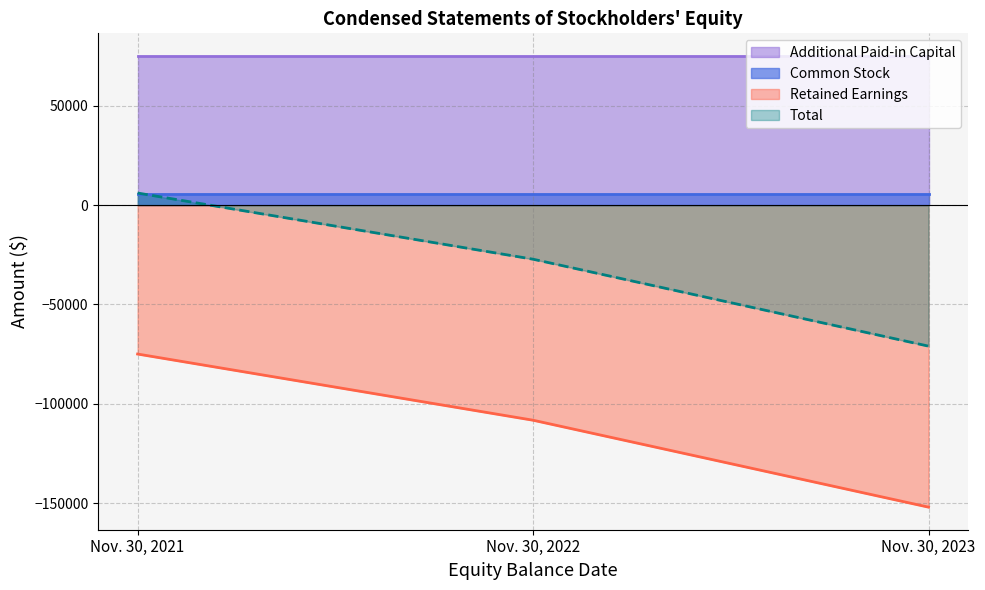

What is the sum of the Retained Earnings values at Nov. 30, 2022 and Nov. 30, 2023?

-260390